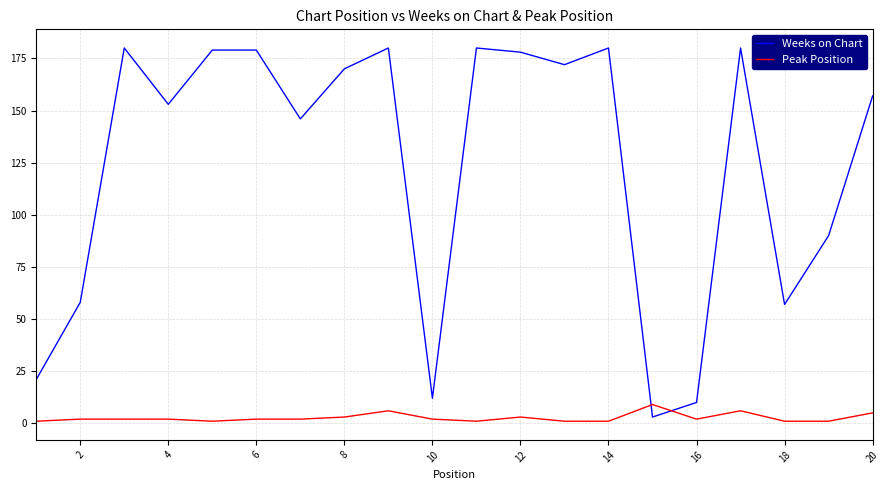

Which series has the largest total across all categories?

Weeks on Chart